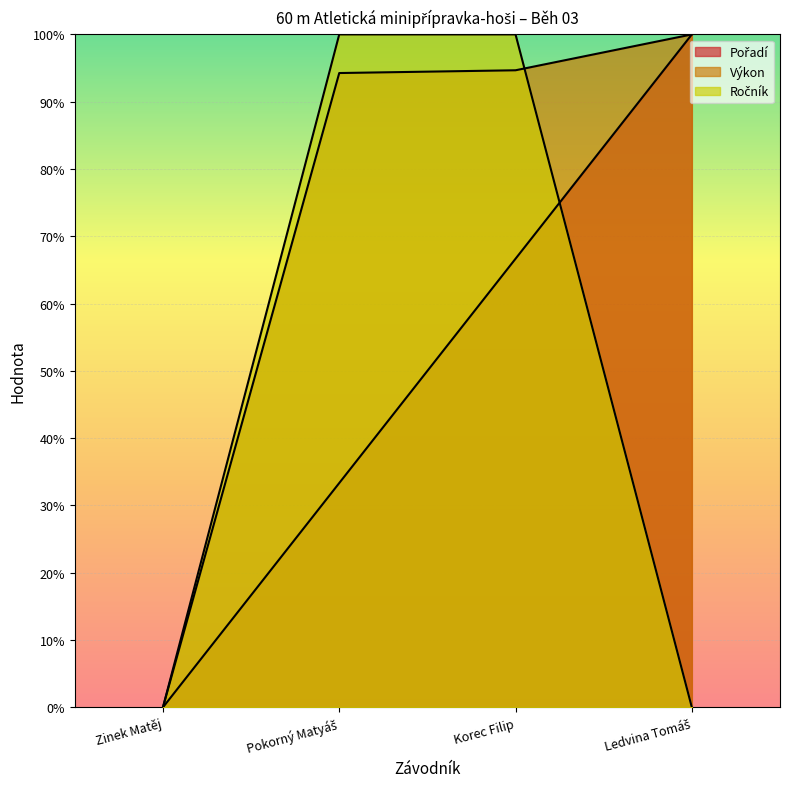

Is the value of Výkon at Pokorný Matyáš greater than the value of Ročník at Zinek Matěj?

Yes